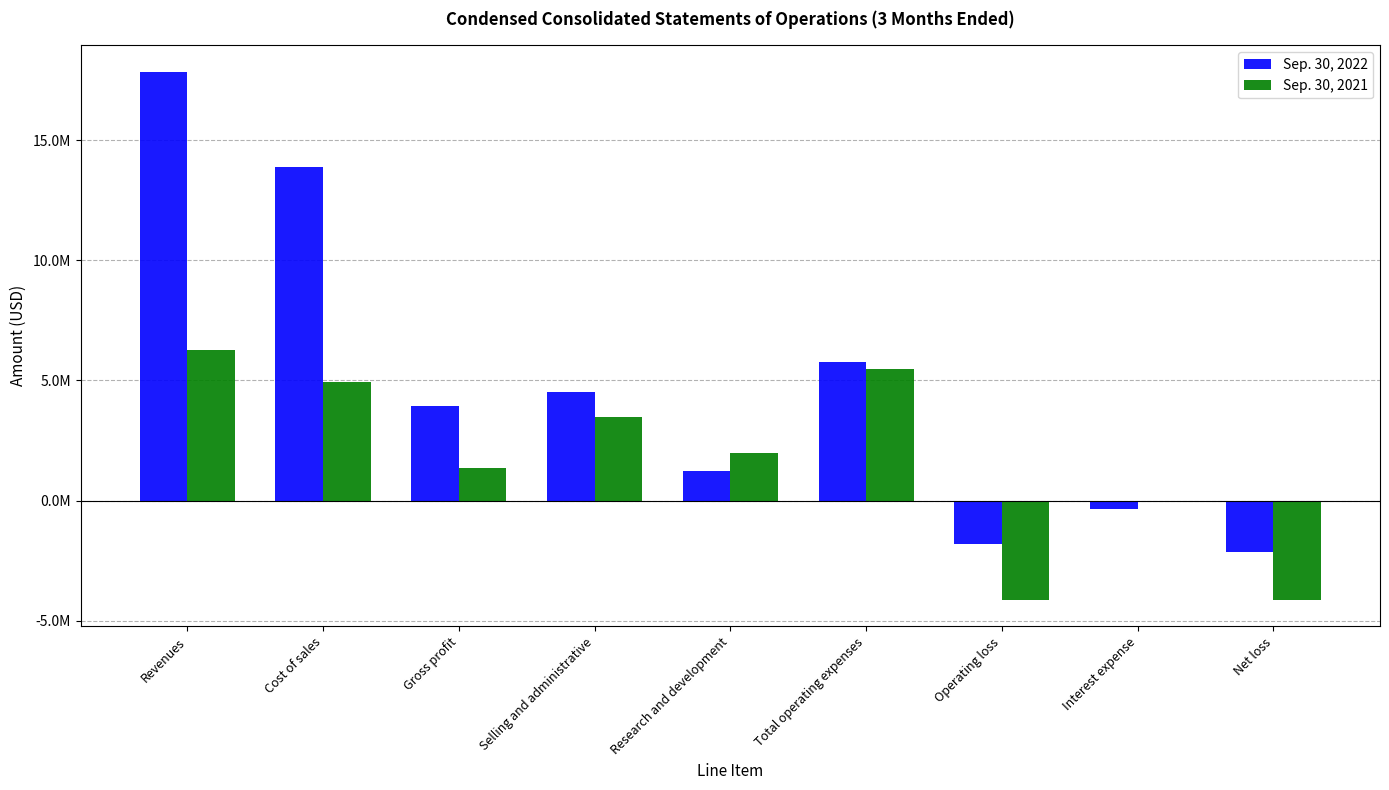

What is the spread (max minus min) of values at Net loss?

1991000